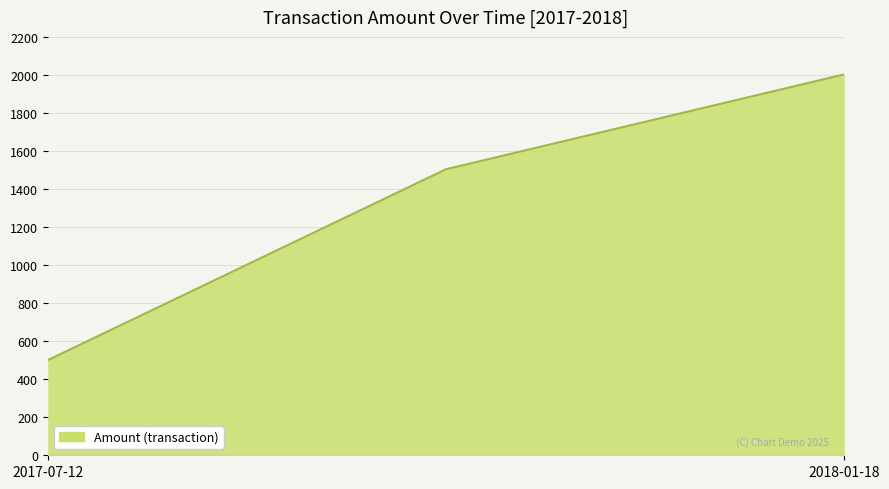

What is the minimum value shown in the chart?

500